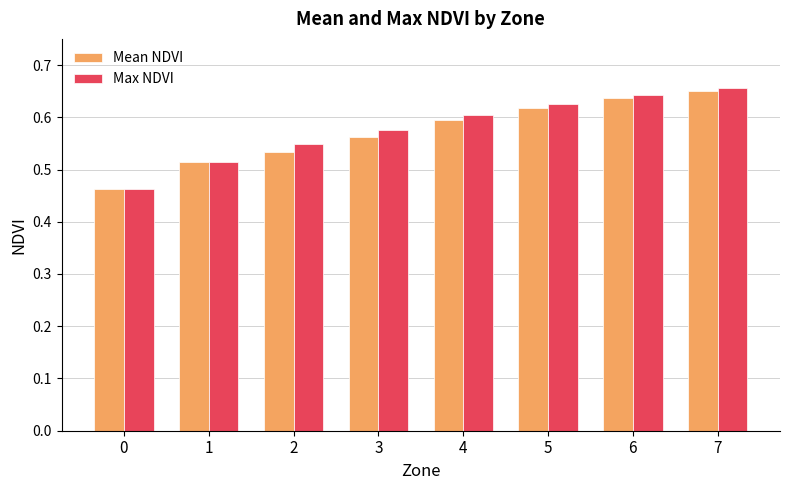

Between 0 and 7, which series saw the biggest shift?

Max NDVI